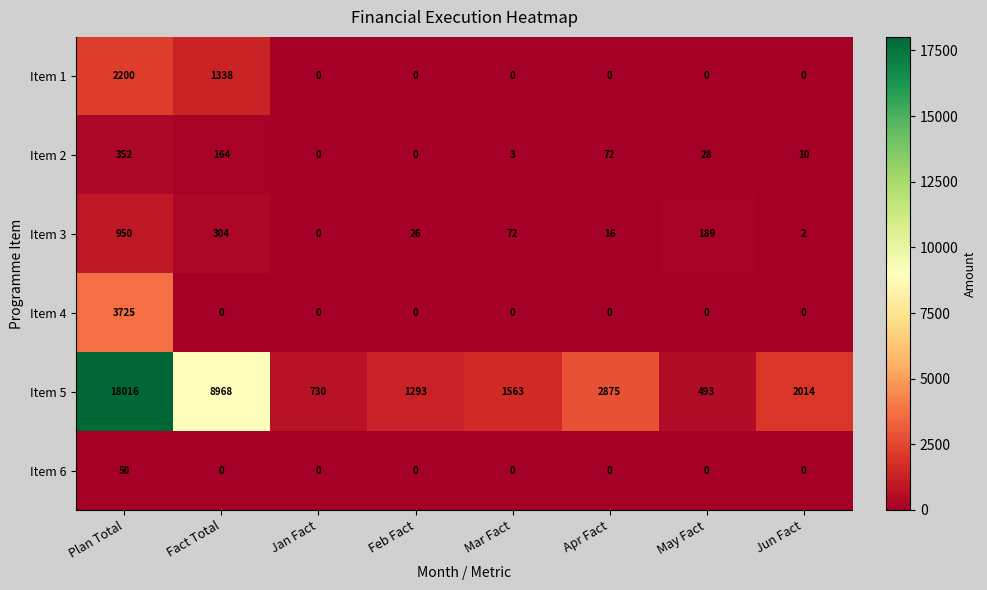

At which label is Item 1 closest to 1100?

Fact Total